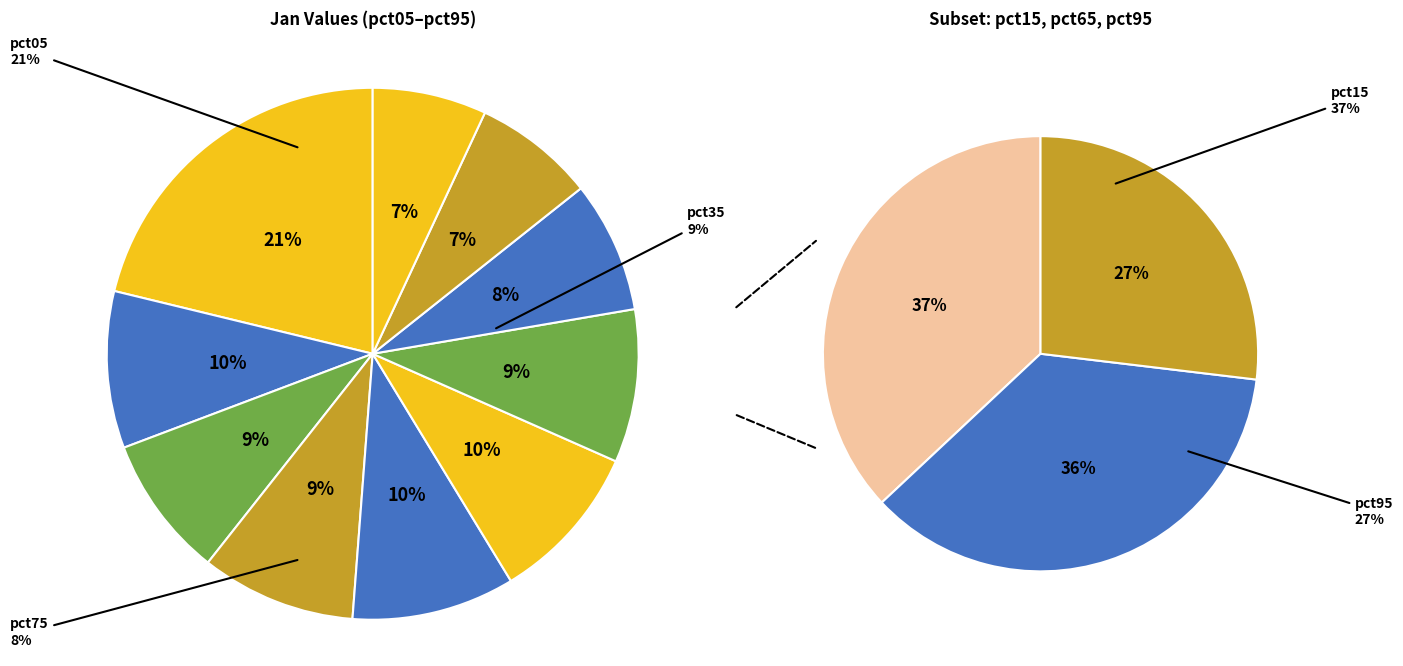

Between pct55 and pct45, which is larger?

pct45